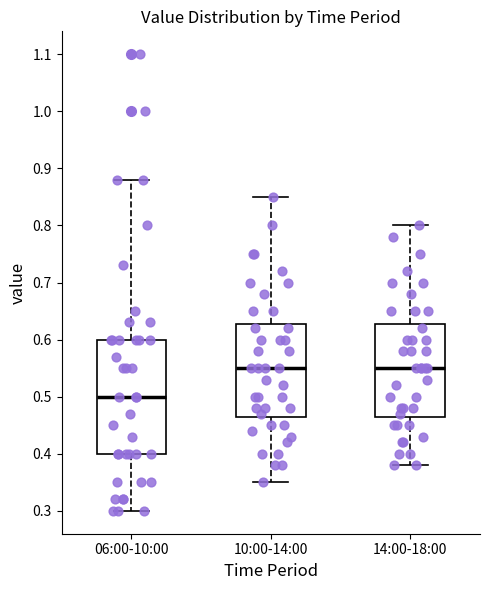

Reading left to right, transcribe this box plot: for each box, give where its median line is, the range the box spans, and where its two whiskers end, as read against the y-axis. The values are not printed on the chart, so give them approximately, as read against the axis.

06:00-10:00: median 0.50, box 0.40 to 0.60, whiskers 0.30 to 0.88
10:00-14:00: median 0.55, box 0.47 to 0.63, whiskers 0.35 to 0.85
14:00-18:00: median 0.55, box 0.47 to 0.63, whiskers 0.38 to 0.80